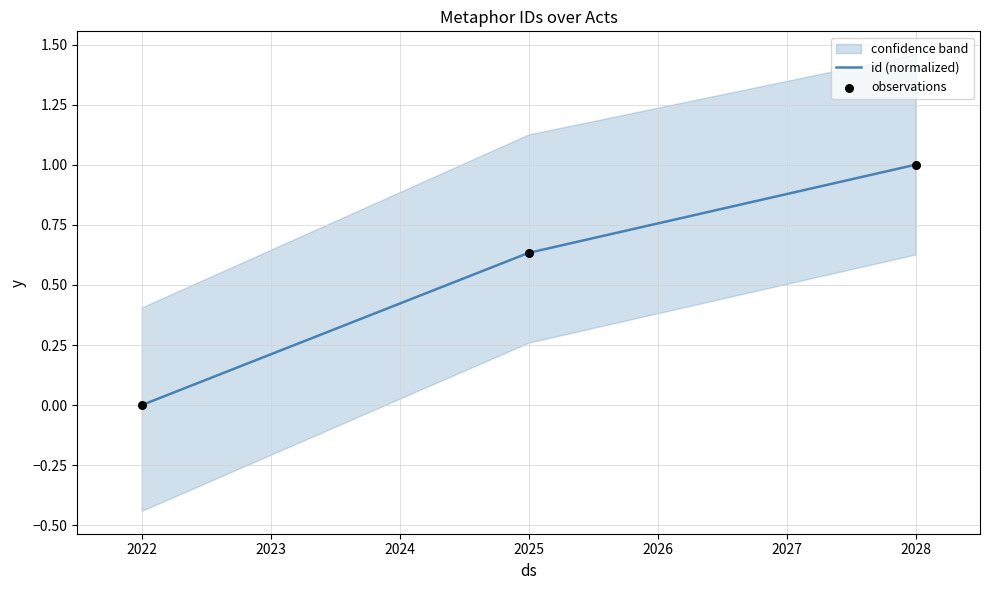

Which series has the largest Y range (max minus min)?

id (normalized)